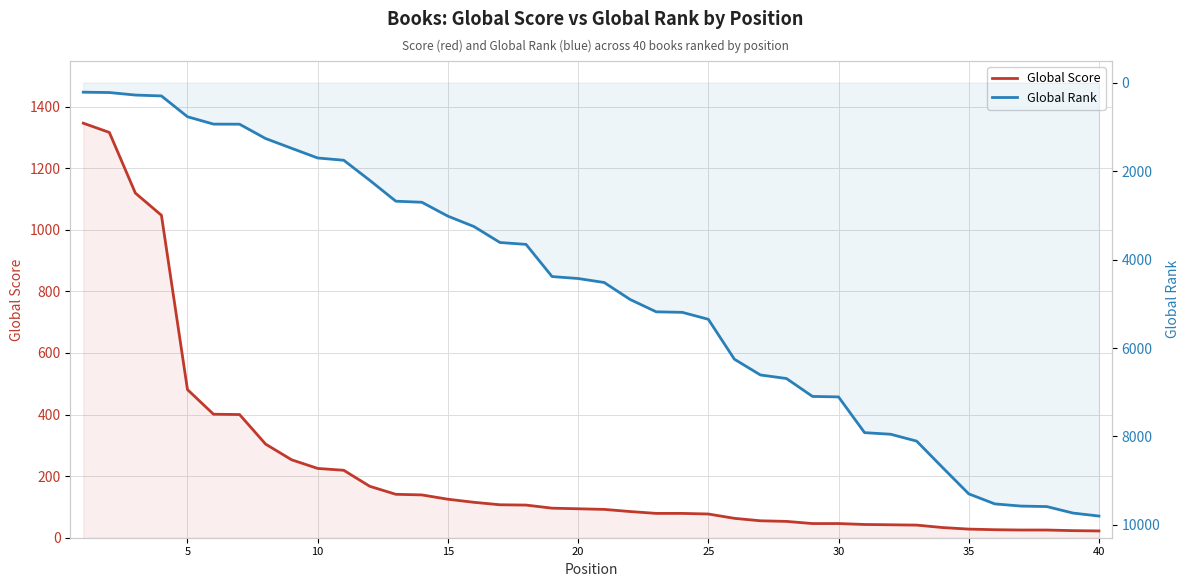

What is the value of the Global Rank point at the 10th from the left?

1703